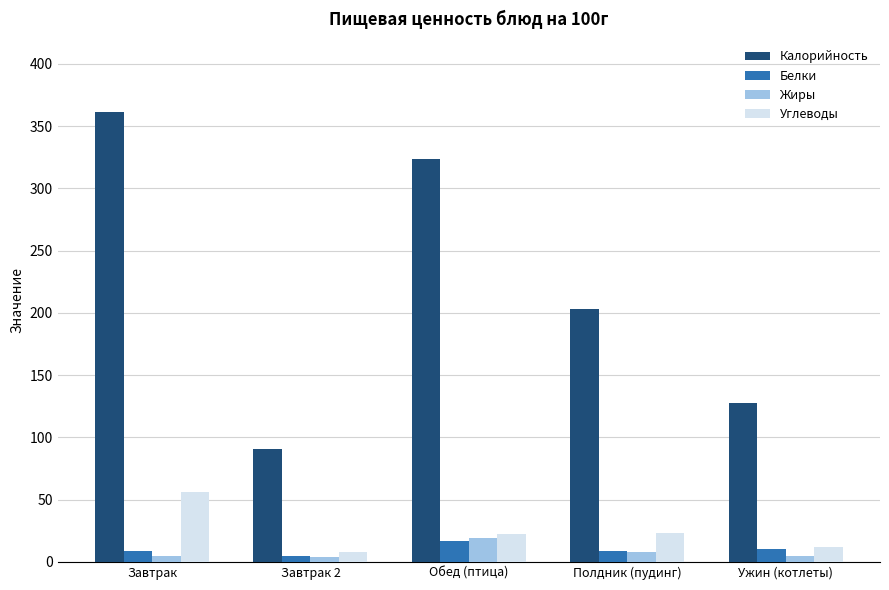

Is it true that Калорийность equals 203.0 at Полдник (пудинг)?

True